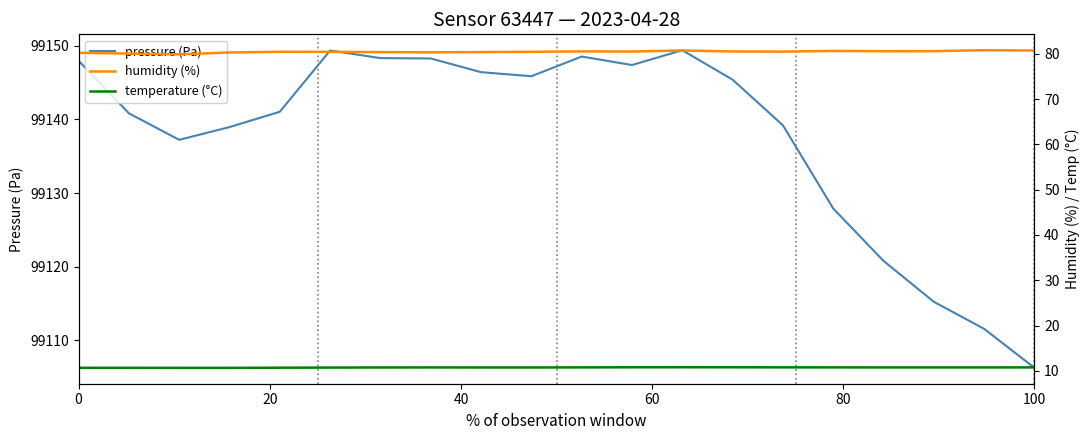

What is the difference between the highest and lowest values at 10?

99137.8